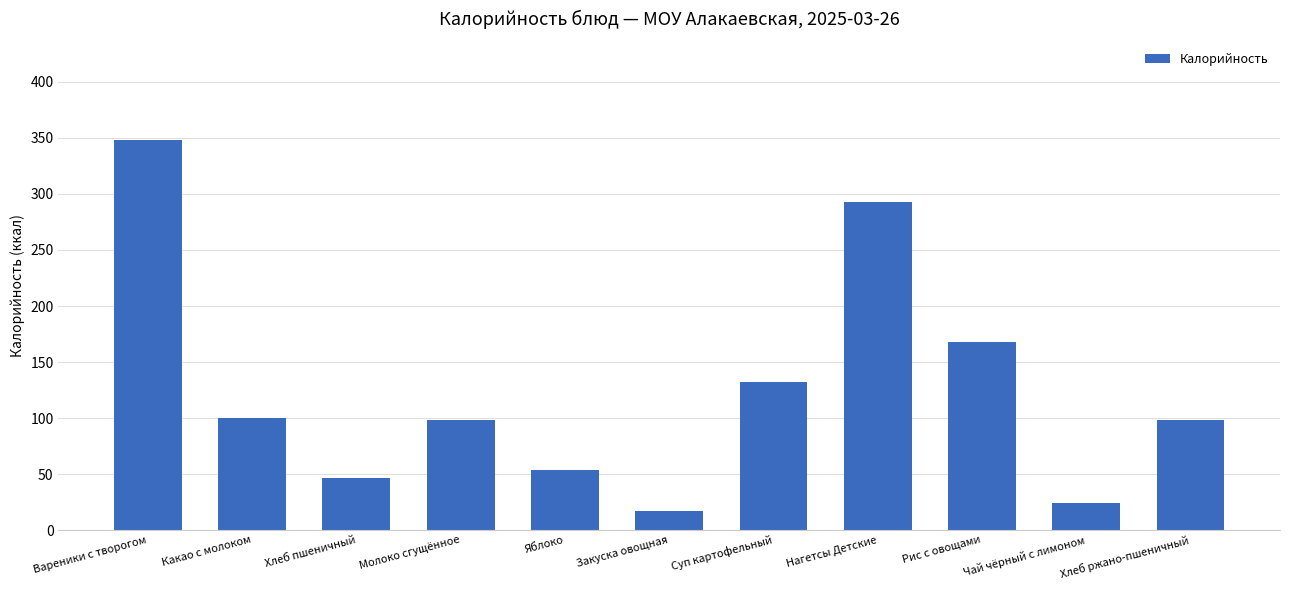

What is the ratio of the value at Хлеб ржано-пшеничный to the value at Какао с молоком?

1.0